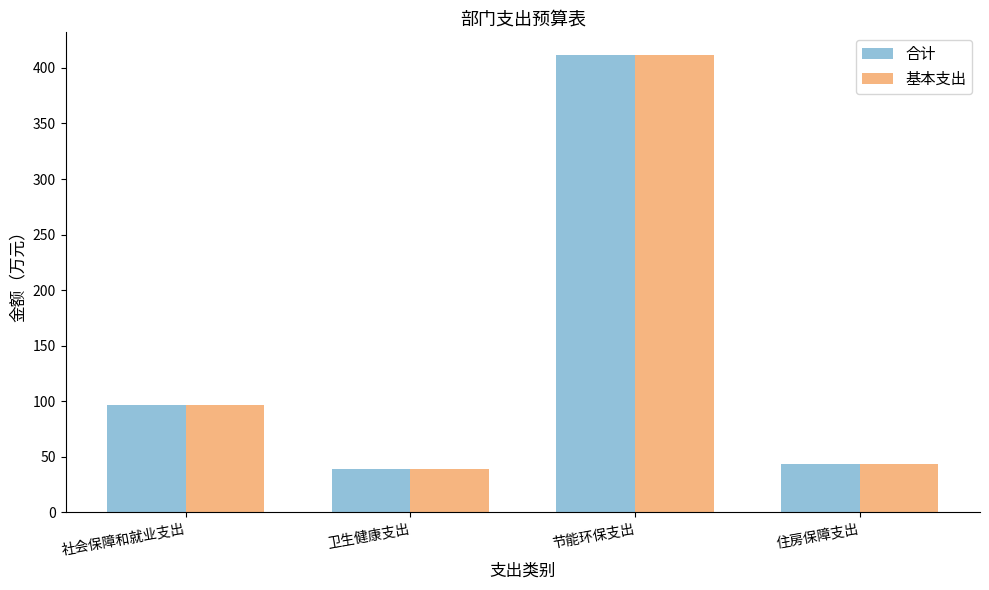

At how many categories does at least one series exceed 255?

1